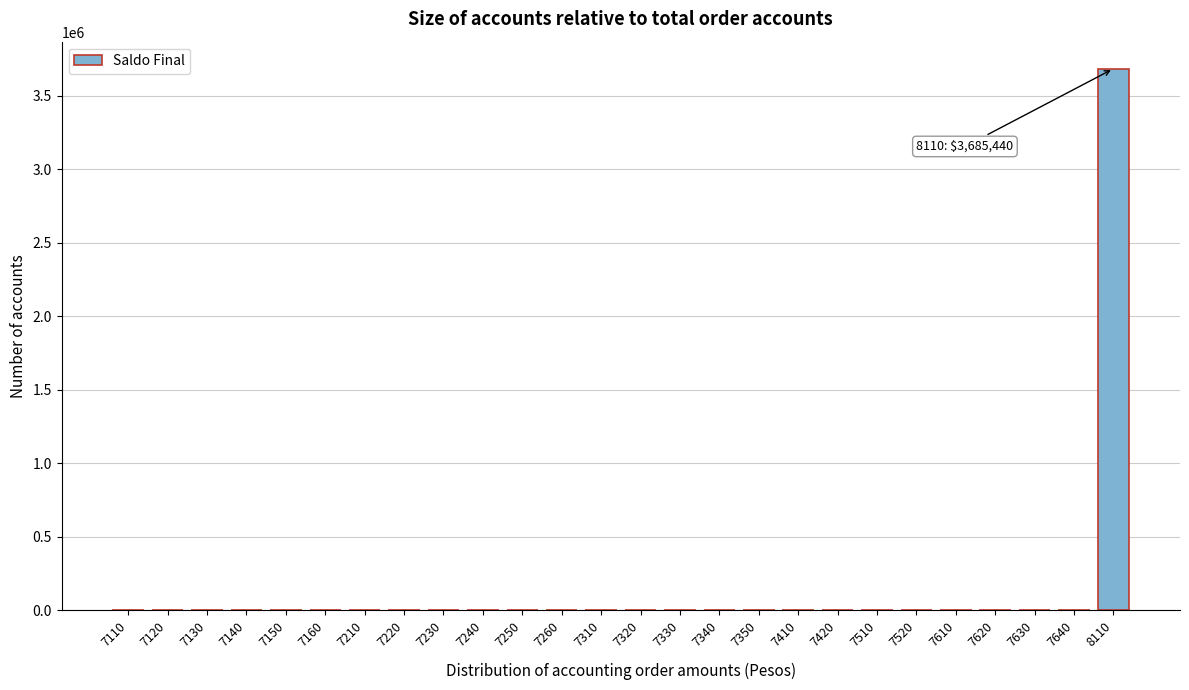

Reading right to left, list all the values displayed in this chart.

8110=3685440	7640=0	7630=0	7620=0	7610=0	7520=0	7510=0	7420=0	7410=0	7350=0	7340=0	7330=0	7320=0	7310=0	7260=0	7250=0	7240=0	7230=0	7220=0	7210=0	7160=0	7150=0	7140=0	7130=0	7120=0	7110=0